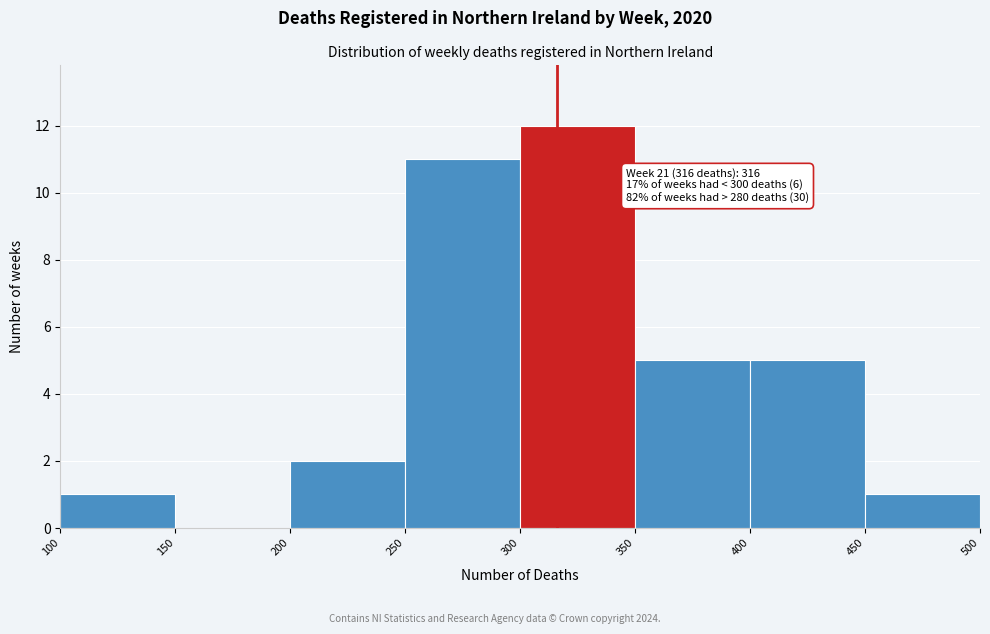

Over which range of the x-axis is the bar tallest?

300 to 350